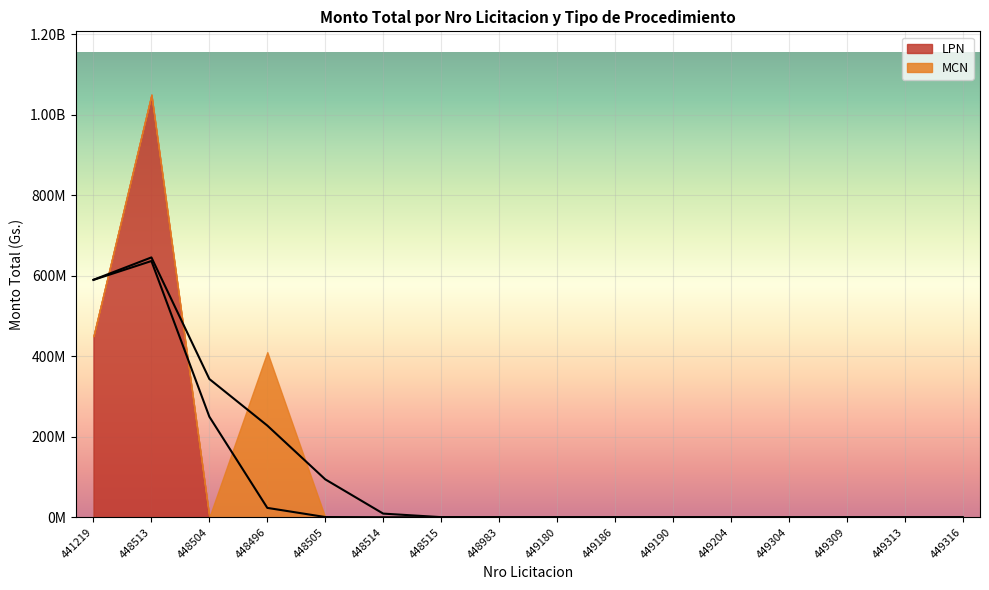

What are all the series names shown in the legend?

LPN, MCN